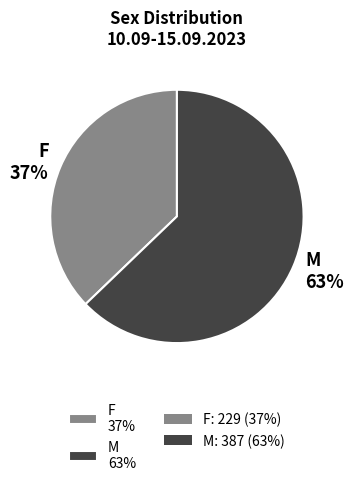

Count the number of slices in the pie.

2